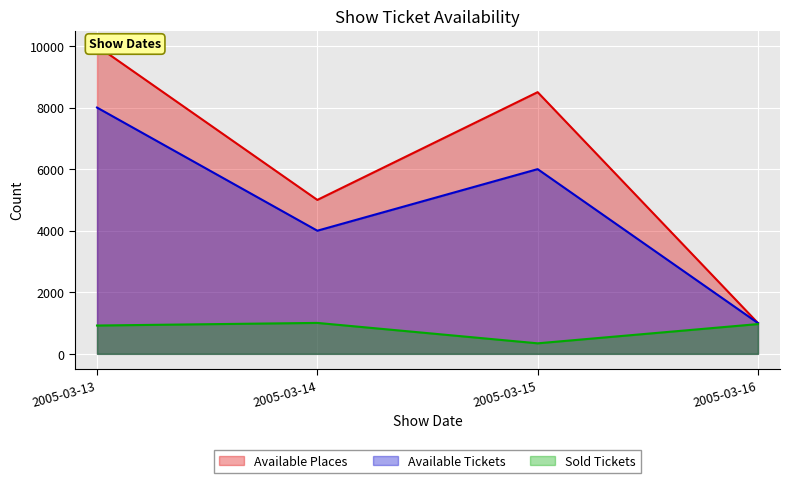

At which category does Available Tickets reach its first local valley?

2005-03-14